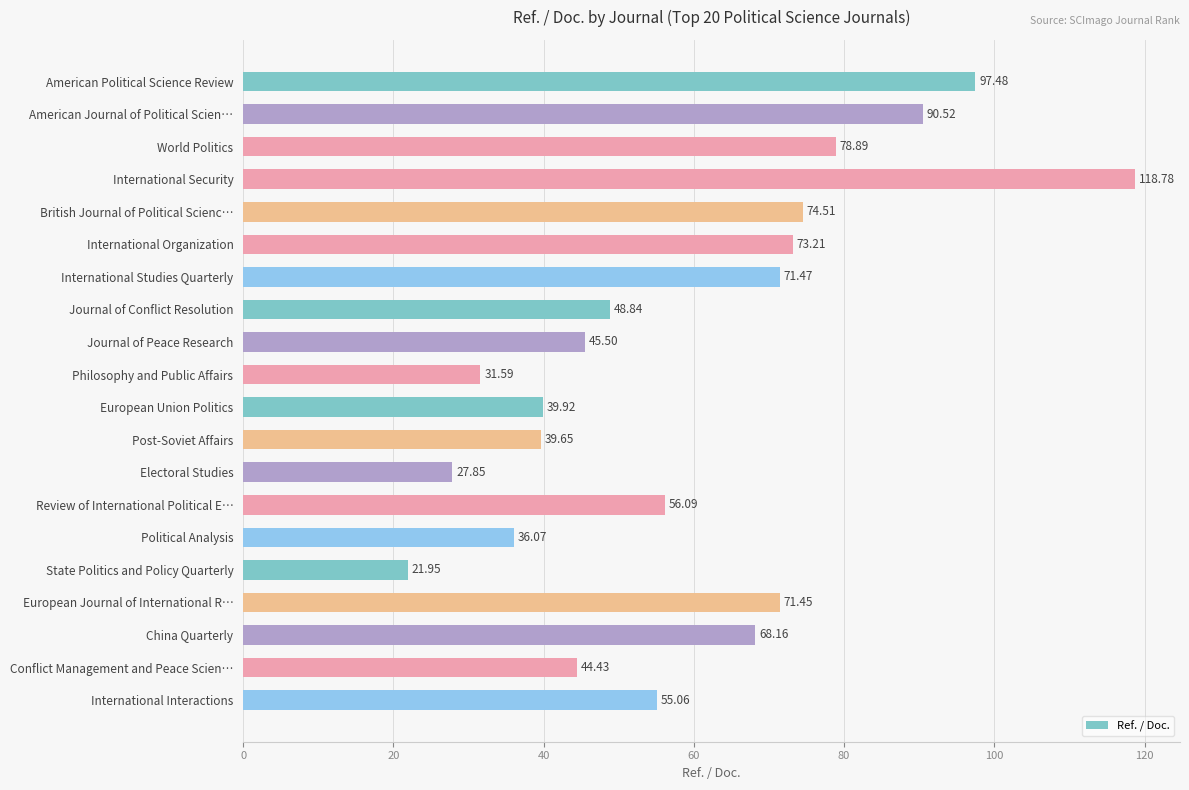

Between Journal of Peace Research and Conflict Management and Peace Scien…, which is larger?

Journal of Peace Research